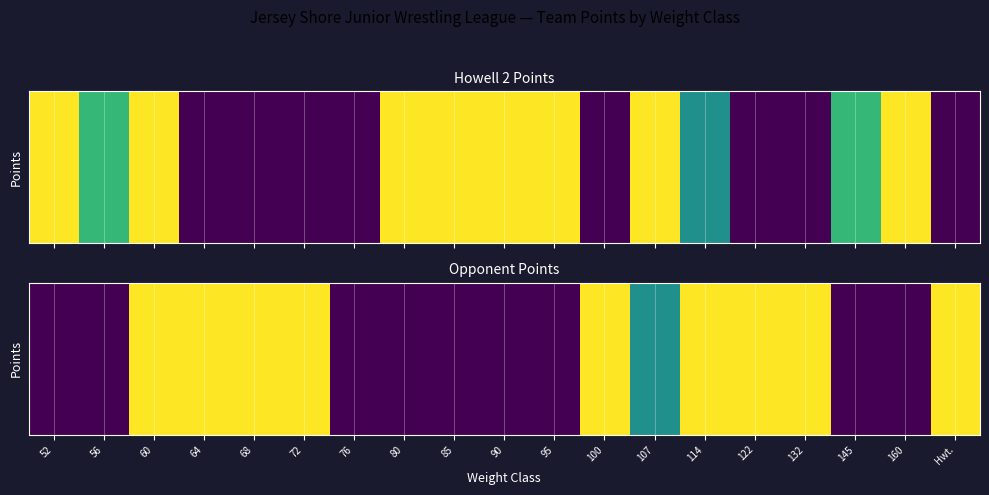

What is the difference between the values at 107 and 52?

3